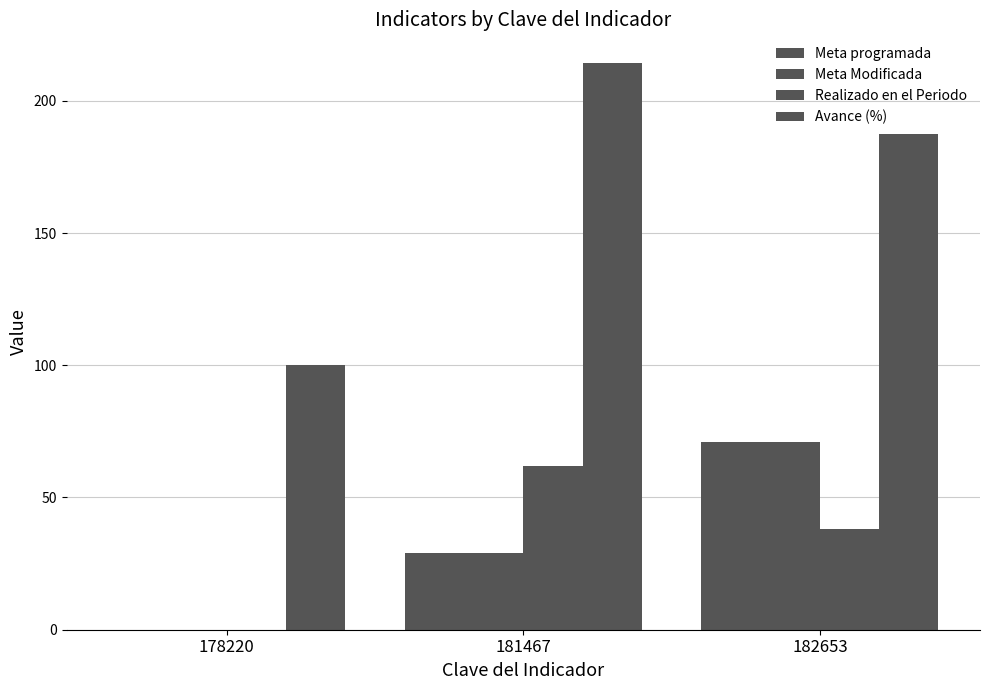

Which series has the largest range (max minus min)?

Avance (%)